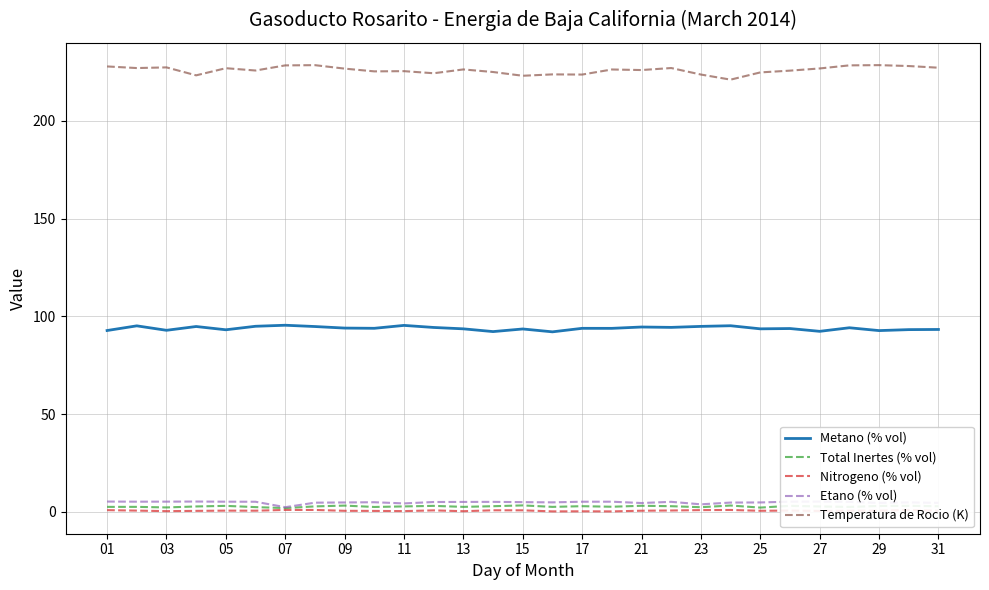

Which series has the largest total across all categories?

Temperatura de Rocio (K)